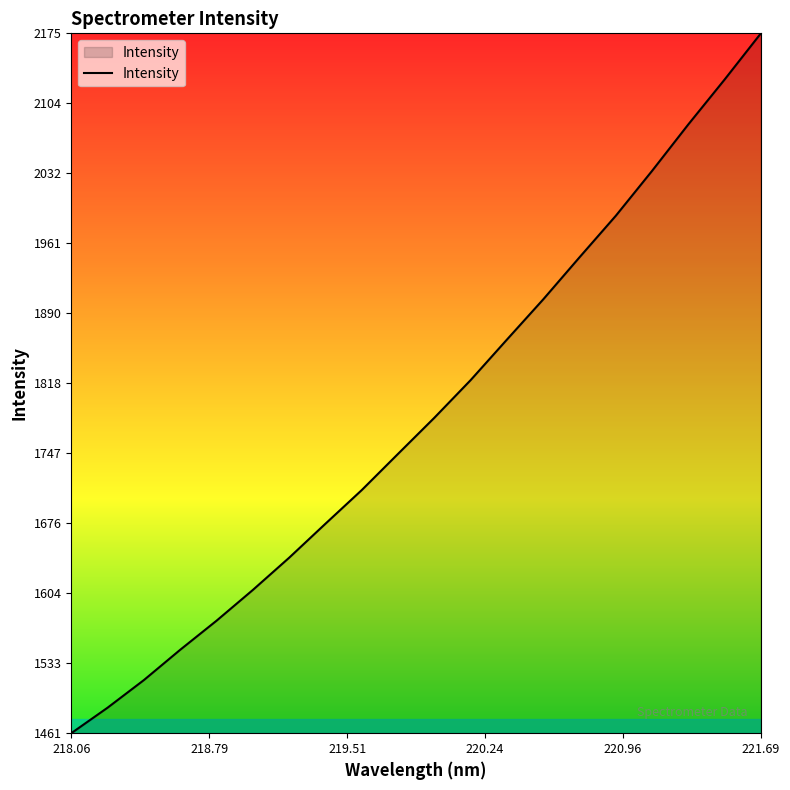

Count the number of data series in this chart.

1